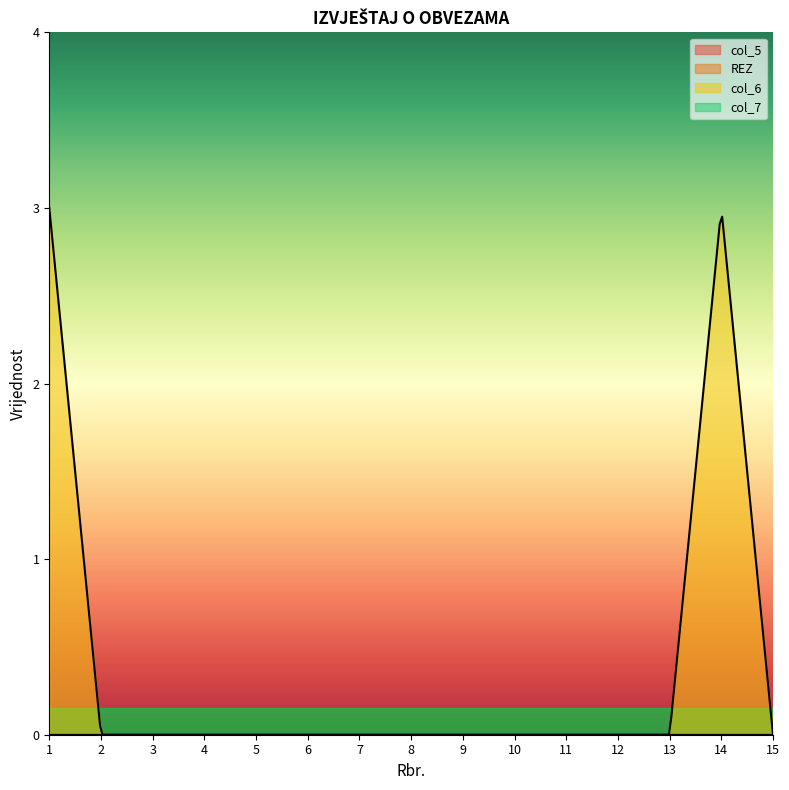

Is it true that col_5 equals 0 at 13?

True